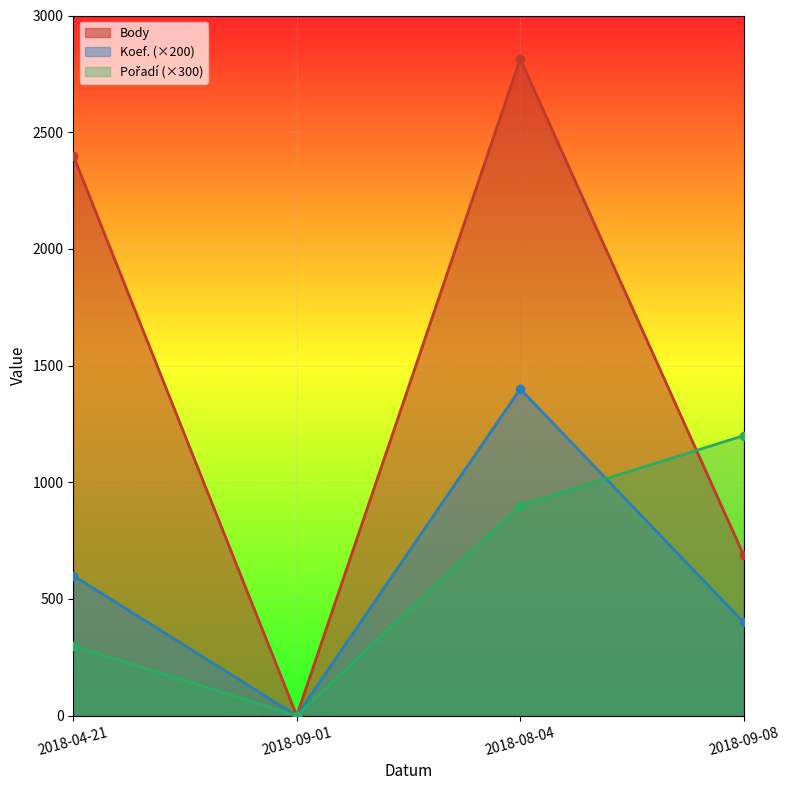

At how many categories does at least one series exceed 861?

3